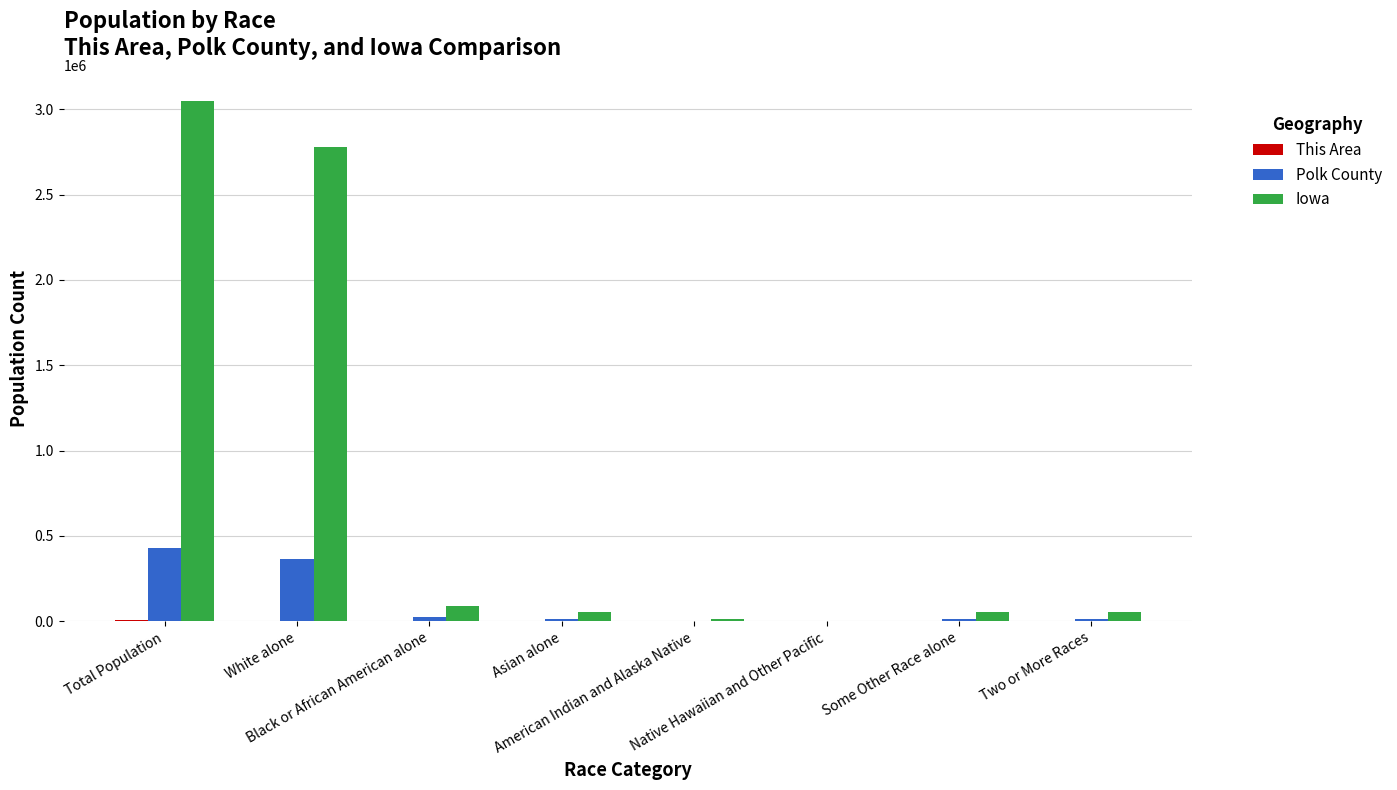

What is the maximum value shown in the chart?

3046355